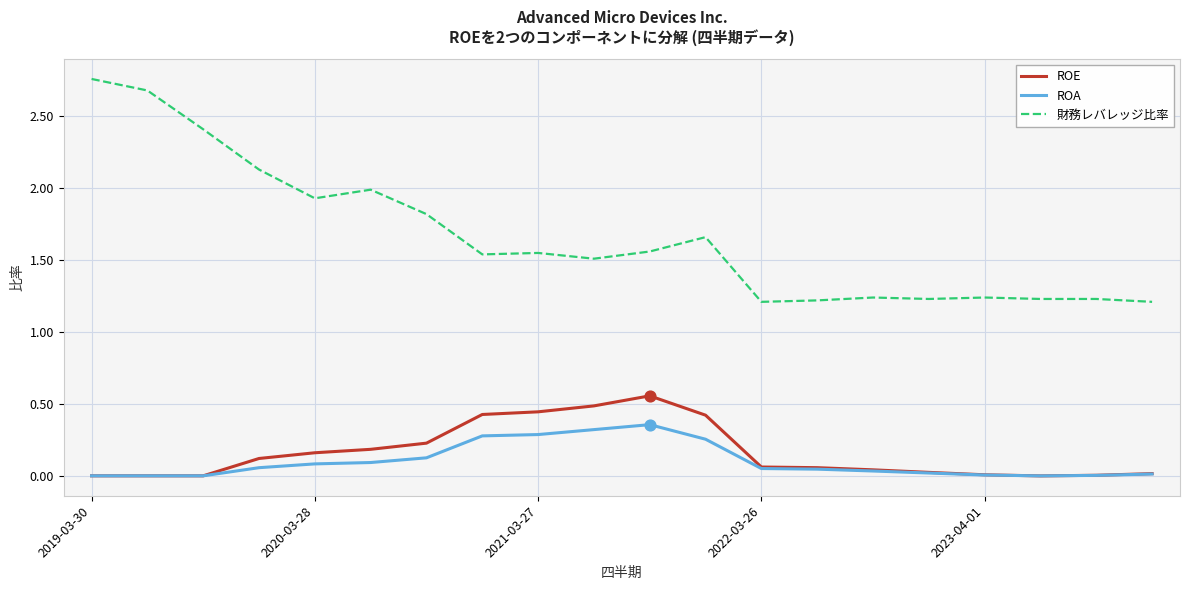

Which series has the largest total across all categories?

財務レバレッジ比率